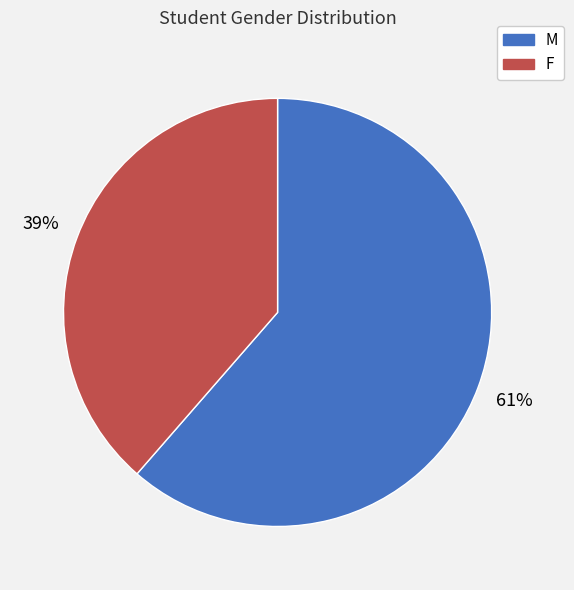

Which slice is the largest?

M